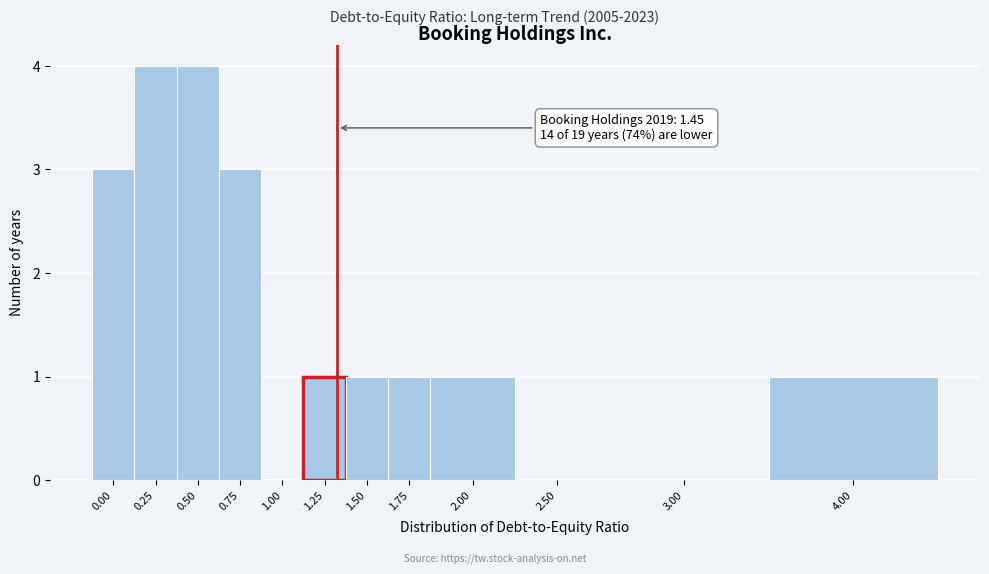

Reading left to right, transcribe all the data shown in this chart.

0.00=3	0.25=4	0.50=4	0.75=3	1.00=0	1.25=1	1.50=1	1.75=1	2.00=1	2.50=0	3.00=0	4.00=1